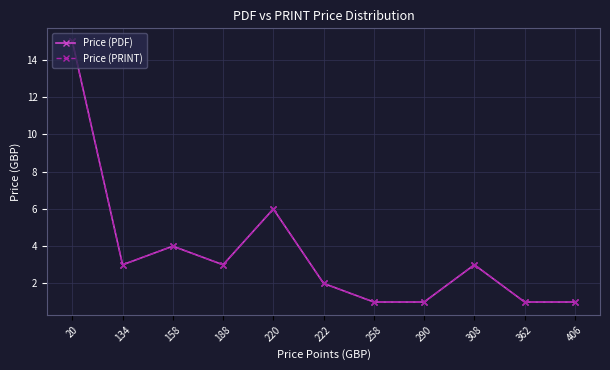

The value of Price (PDF) at 362 is 0. True or false?

False